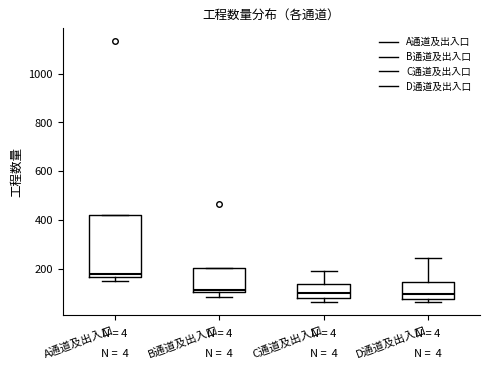

Reading left to right, transcribe this box plot: for each box, give where its median line is, the range the box spans, and where its two whiskers end, as read against the y-axis. The values are not printed on the chart, so give them approximately, as read against the axis.

A通道及出入口: median 180, box 160 to 420, whiskers 160 (just below the box's lower edge) to 420
B通道及出入口: median 120, box 100 to 200, whiskers 80 to 200
C通道及出入口: median 100, box 80 to 140, whiskers 60 to 200
D通道及出入口: median 100, box 80 to 140, whiskers 60 to 240